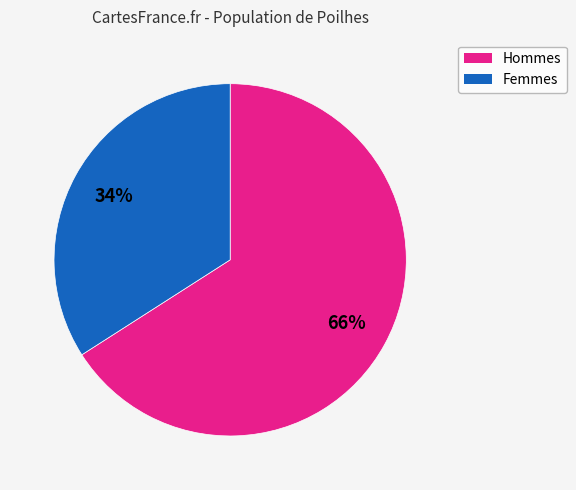

Is there any slice that represents more than half of the pie?

Yes